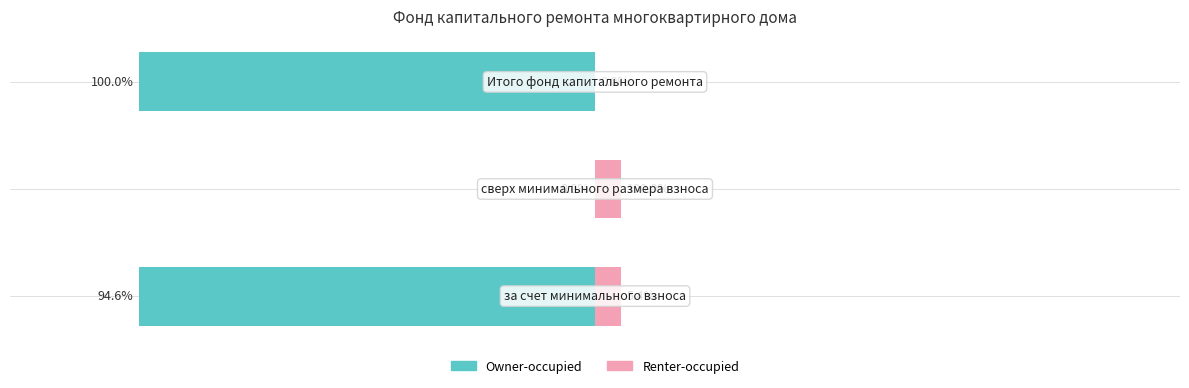

Are the bars horizontal?

Yes